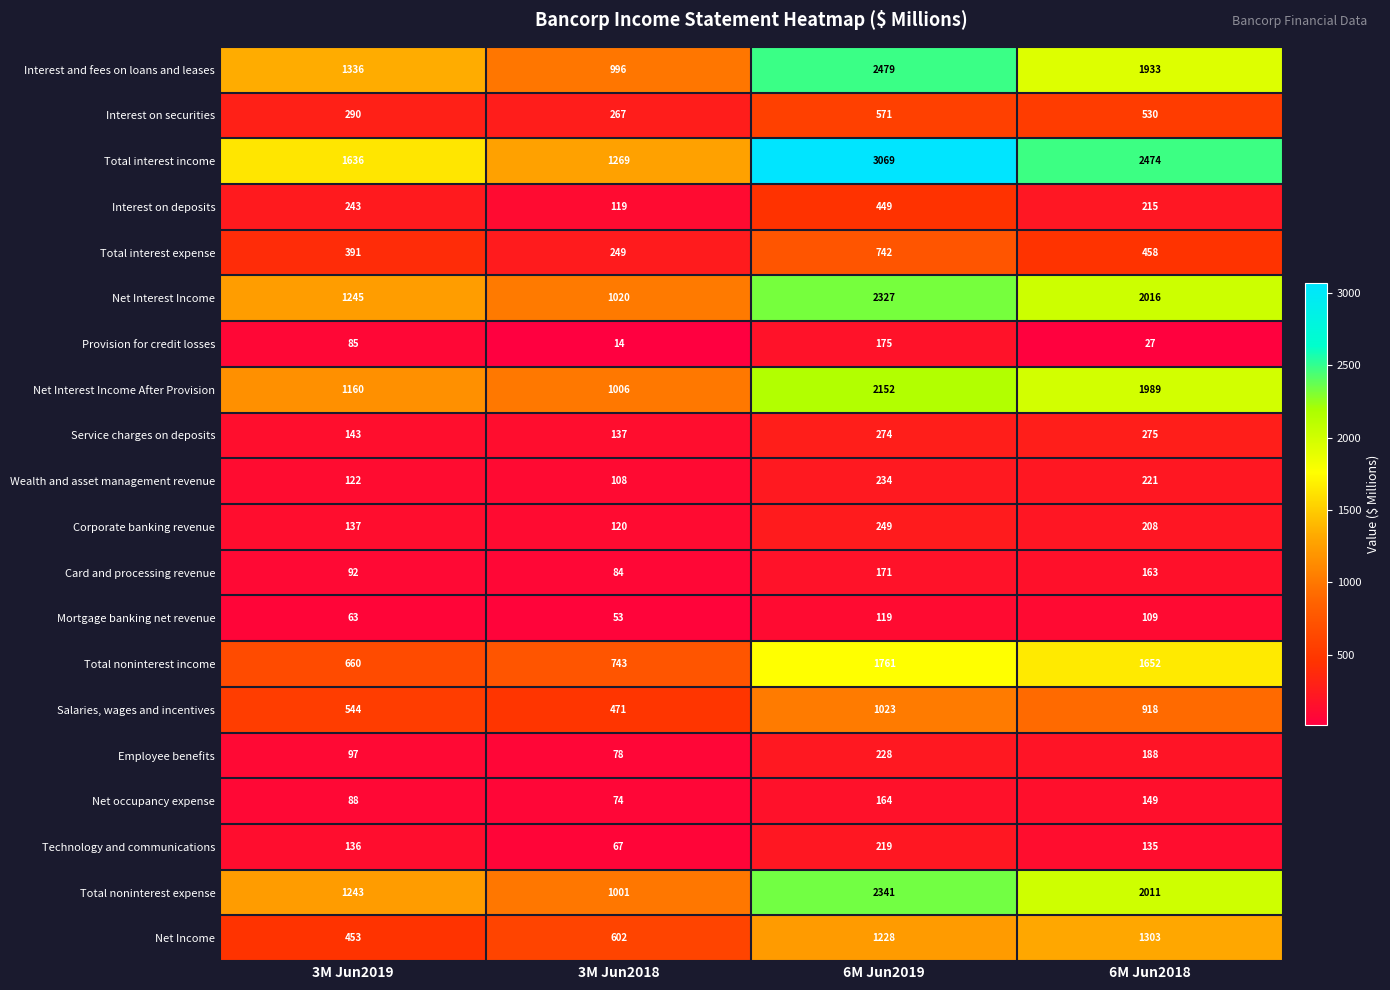

Which series has the largest range (max minus min)?

Total interest income